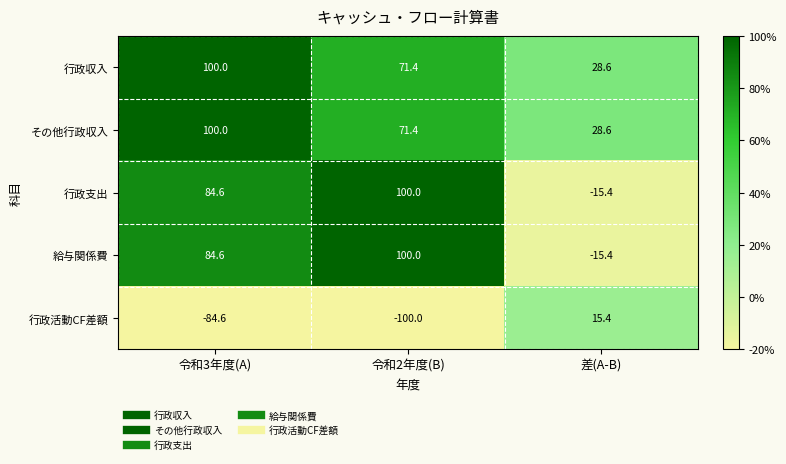

What is the total value across all series at 令和2年度(B)?

242.8